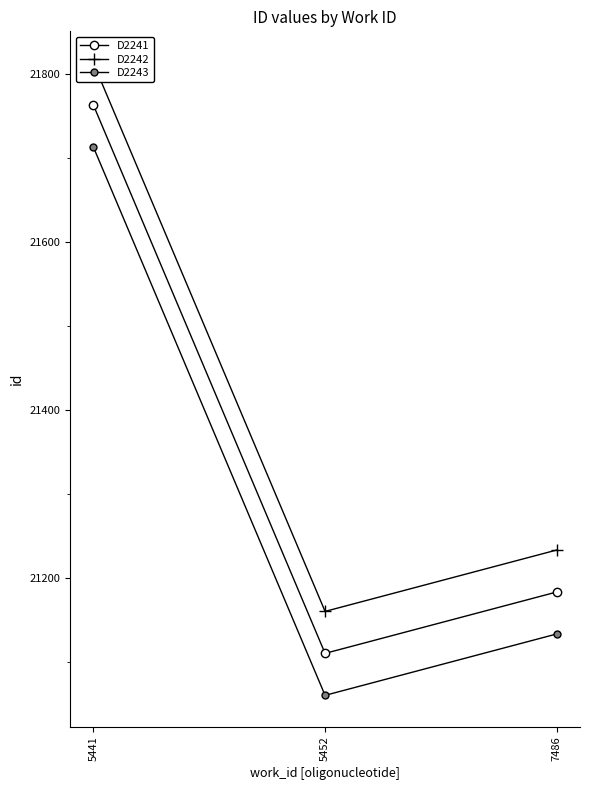

True or false: D2243 has a value of 27545.9 at 7486.

False